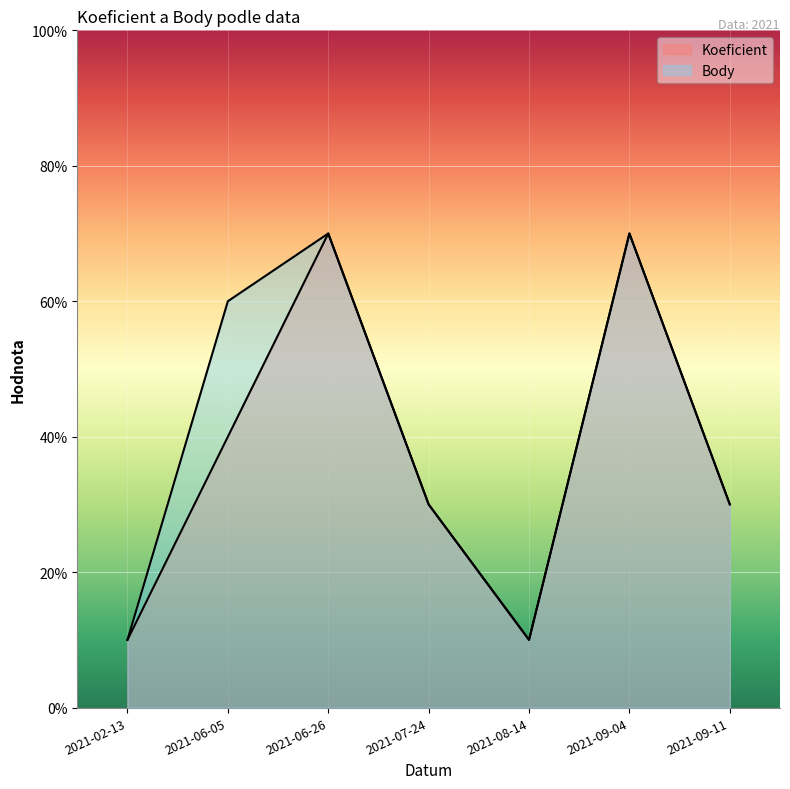

Is the value of Koeficient at 2021-02-13 greater than the value of Body at 2021-07-24?

No